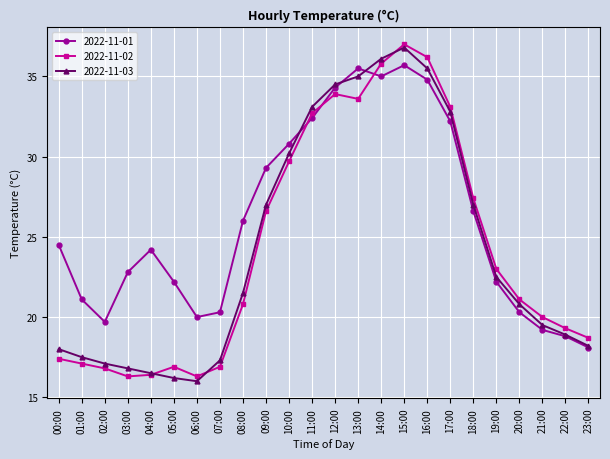

How many data points in 2022-11-02 are above 21?

12